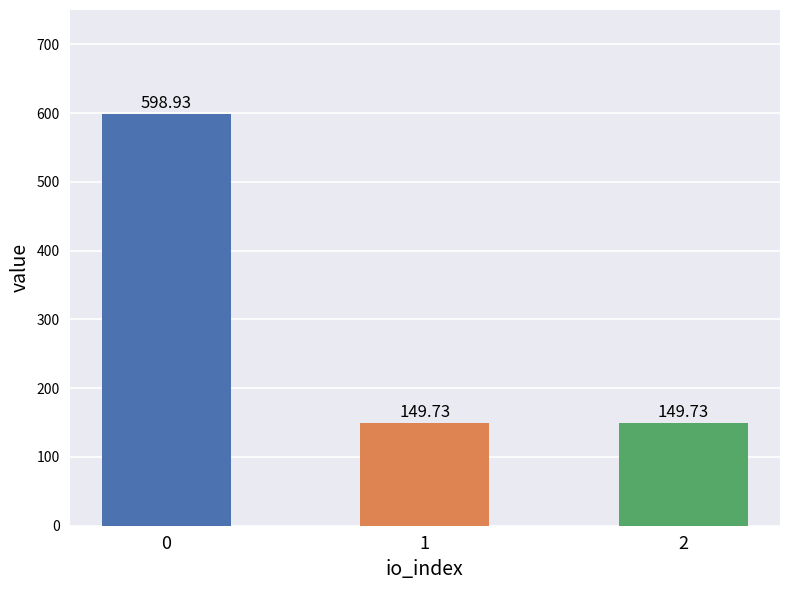

What is the sum of all values?

898.4